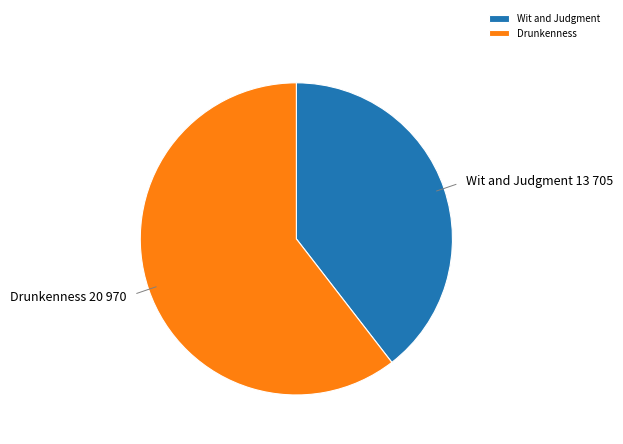

What is the ratio of the value at Drunkenness to the value at Wit and Judgment?

1.5